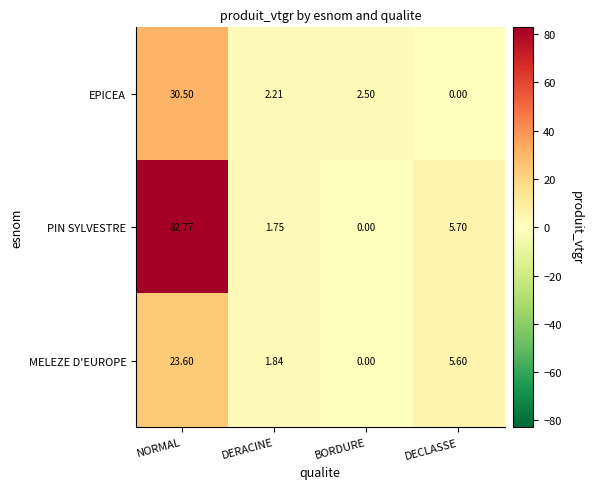

At how many categories does at least one series exceed 70?

1